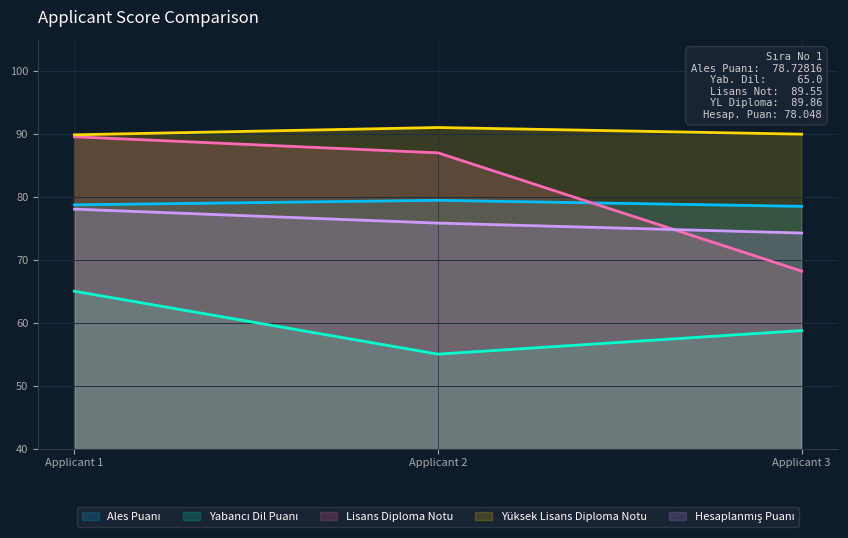

What is the value of the Lisans Diploma Notu point at the 2nd from the left?

87.0